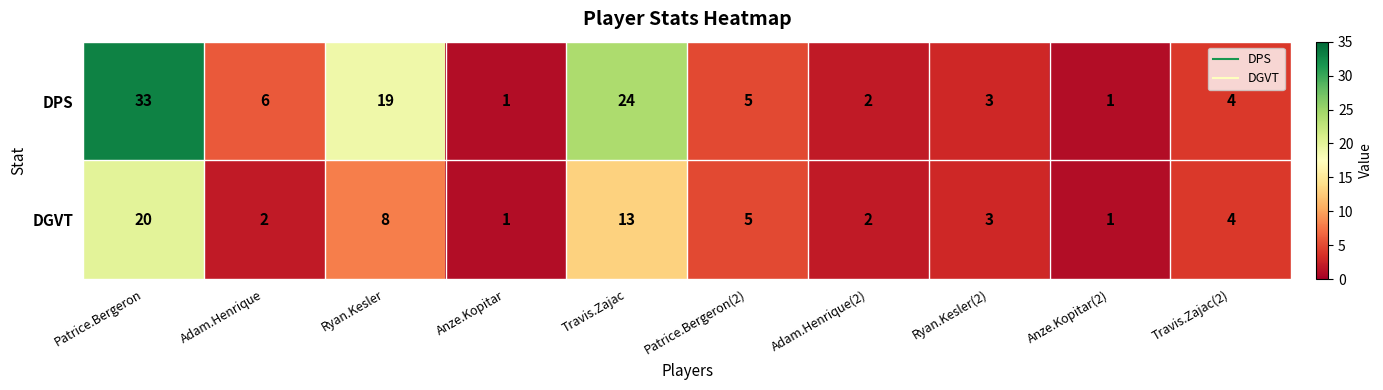

How many categories are shown in the chart?

10